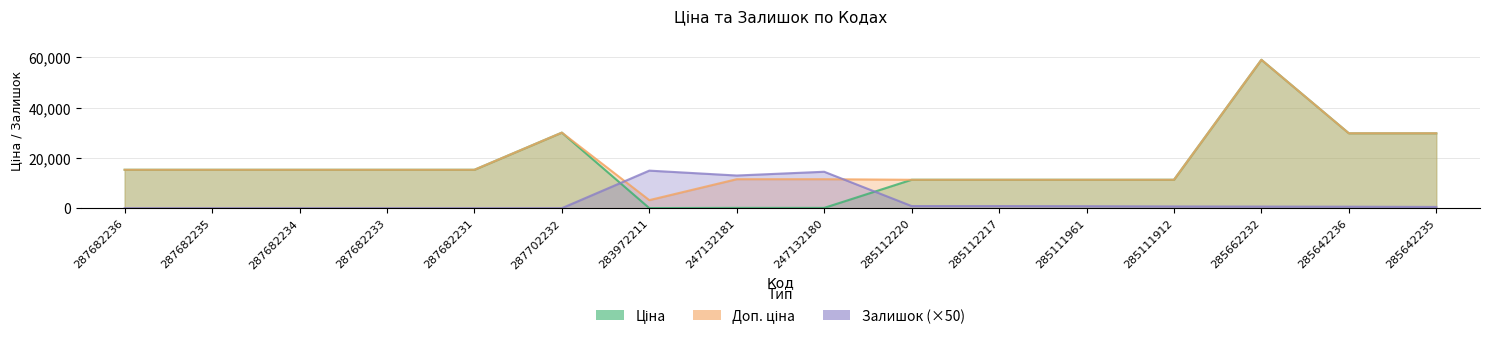

What is the sum of the Залишок values at 285111912 and 287682235?

700.0